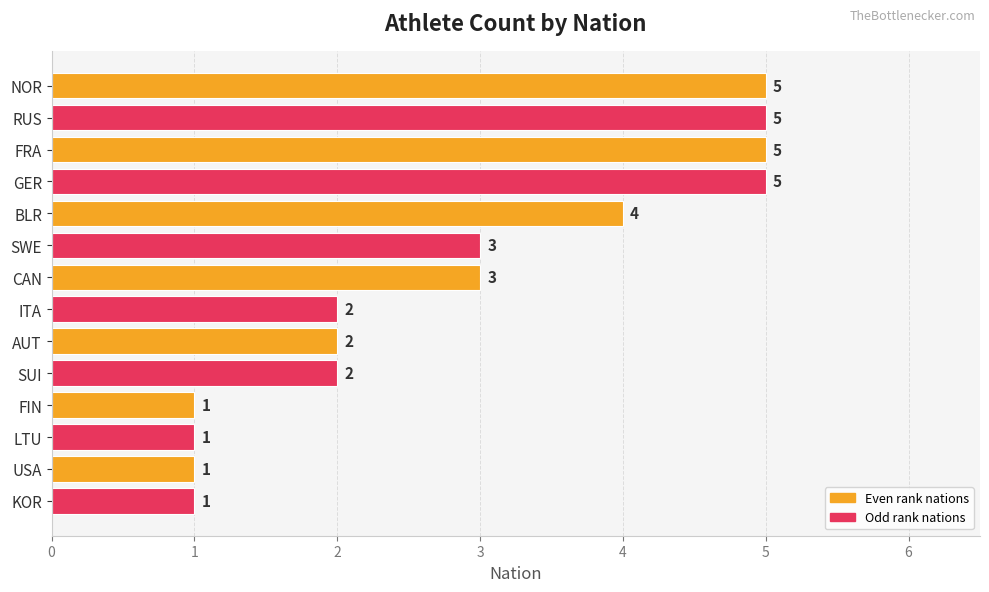

What is the maximum value shown in the chart?

5